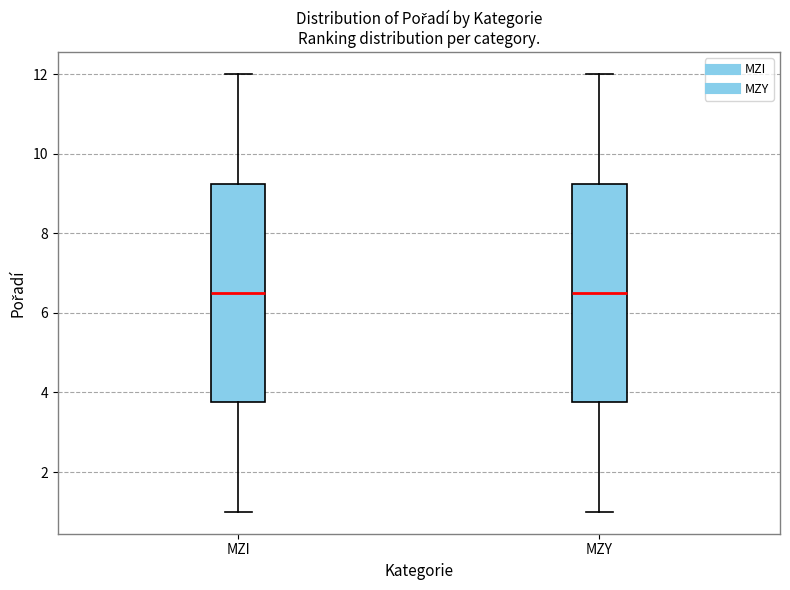

Reading left to right, read every box against the y-axis: the position of its median line, the range the box covers, and the ends of its whiskers. The values are not printed on the chart, so give them approximately, as read against the axis.

MZI: median 6.6, box 3.8 to 9.2, whiskers 1.0 to 12.0
MZY: median 6.6, box 3.8 to 9.2, whiskers 1.0 to 12.0